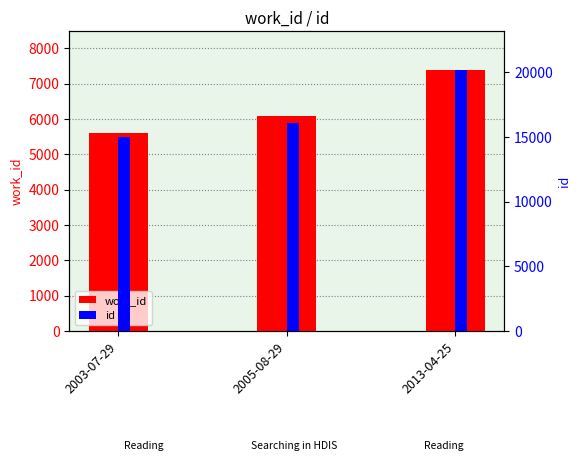

What are all the series names shown in the legend?

work_id, id